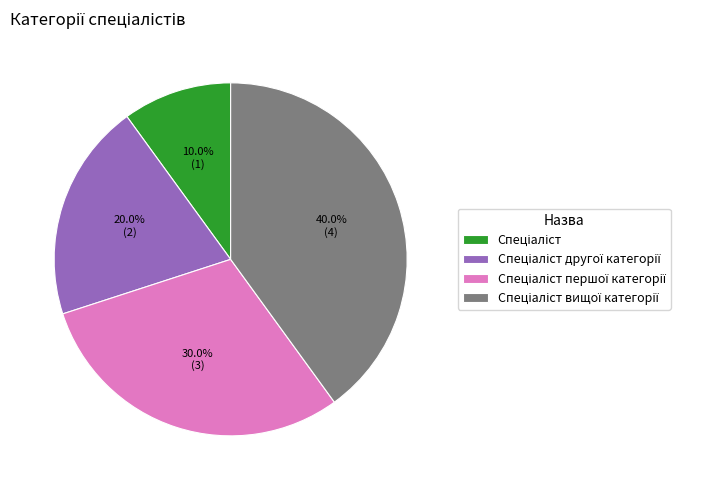

Does any single category account for the majority?

No